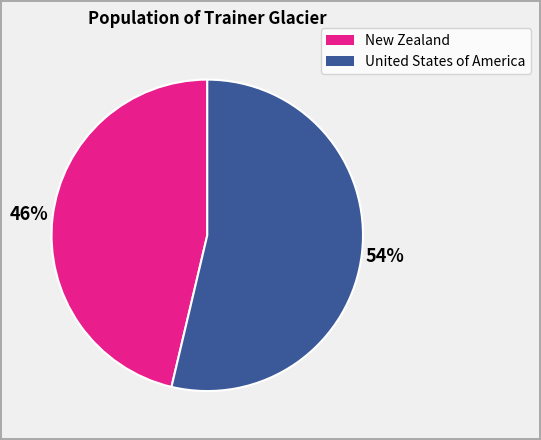

To the nearest percent, what portion does New Zealand represent?

46%